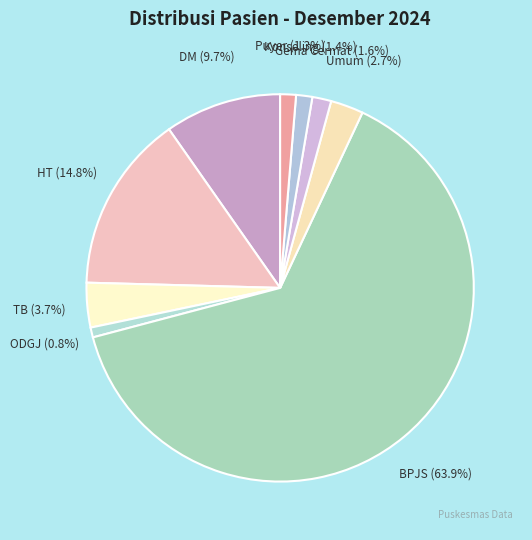

Does BPJS represent more than half of the total?

Yes